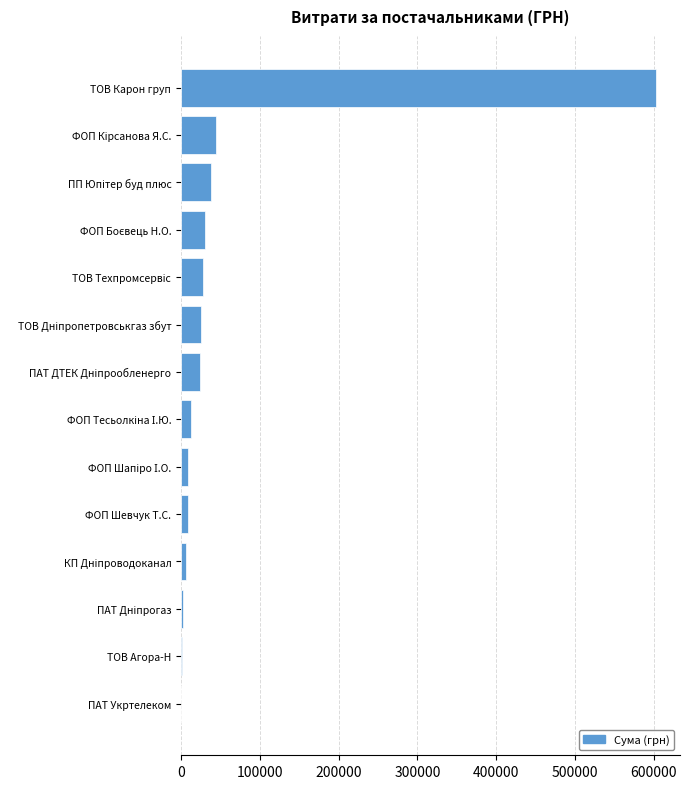

What is the maximum value shown in the chart?

603046.7